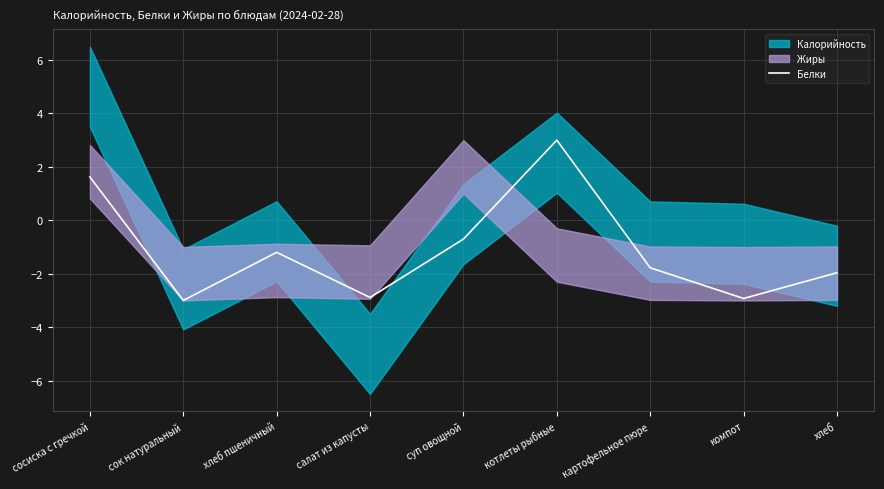

What is the change in value from сосиска с гречкой to компот?

-4.5